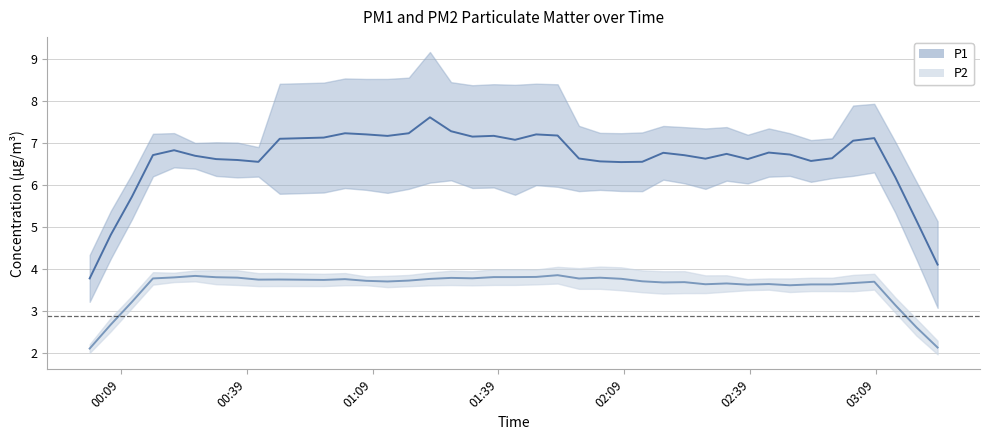

At 2023-07-08T01:47:59, list the series in order from largest to smallest.

P1, P2